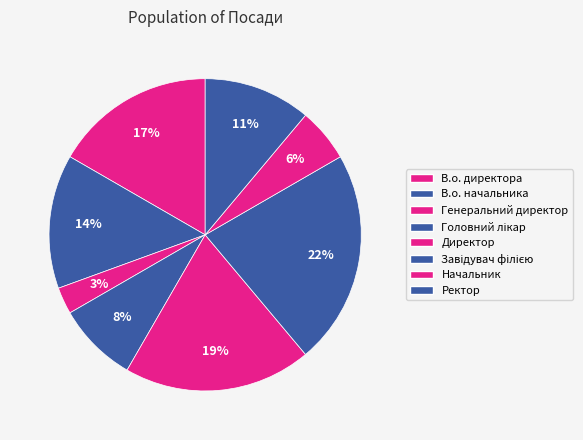

Which category has the biggest portion of the pie?

Завідувач філією